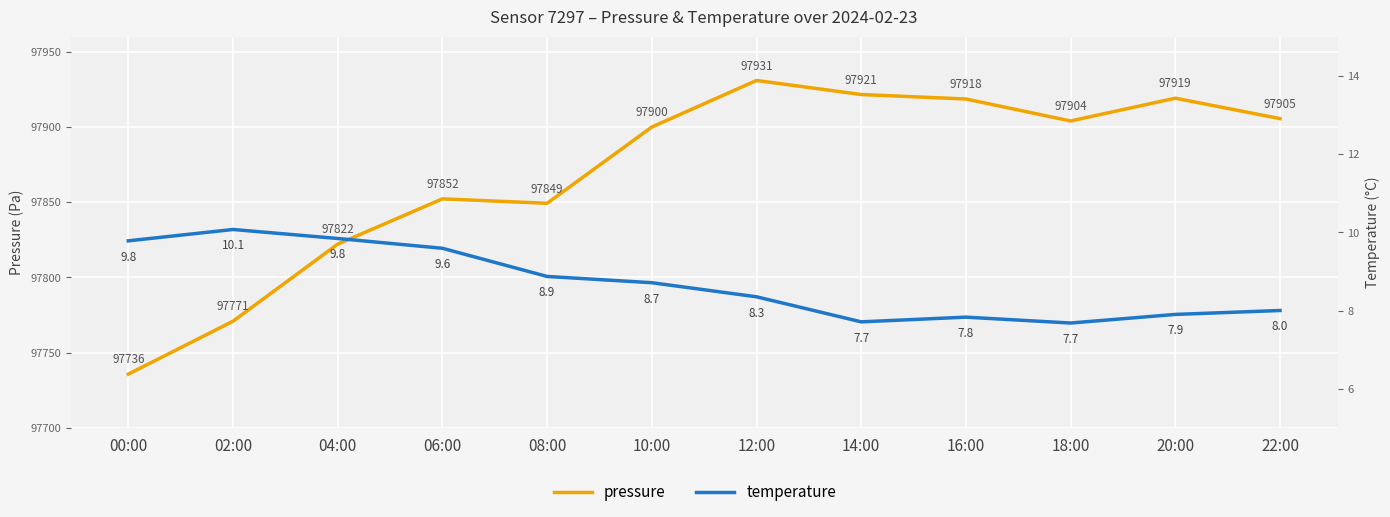

Which series has the largest range (max minus min)?

pressure